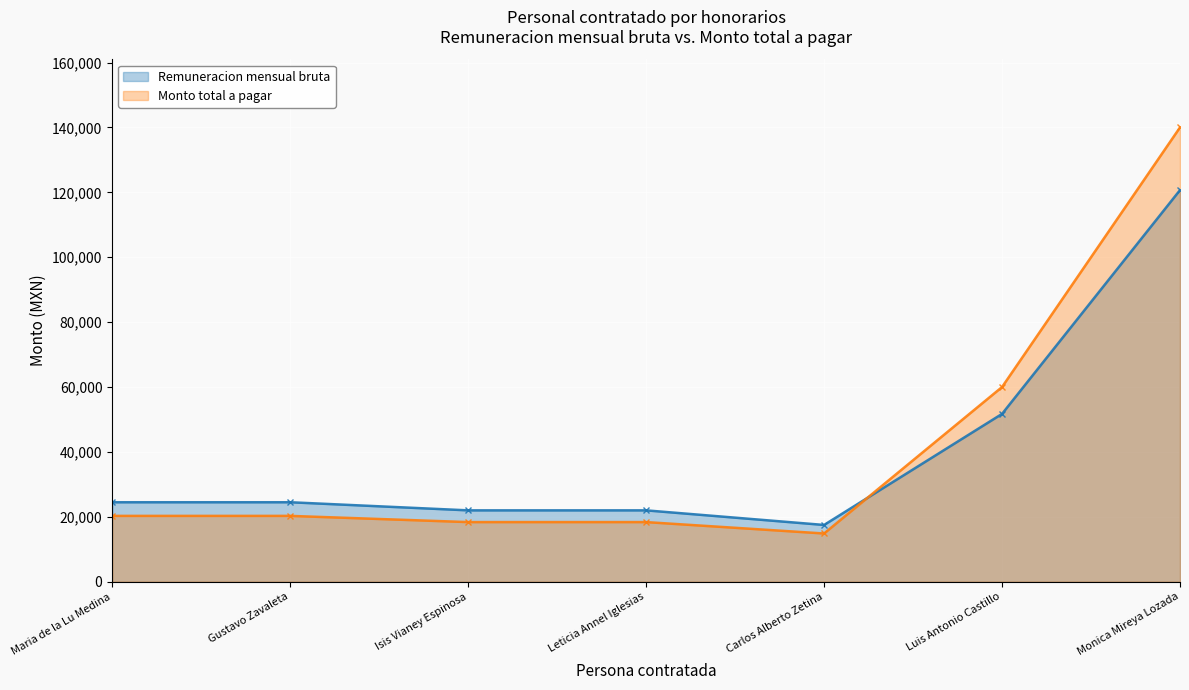

What is the smallest value displayed?

14871.1